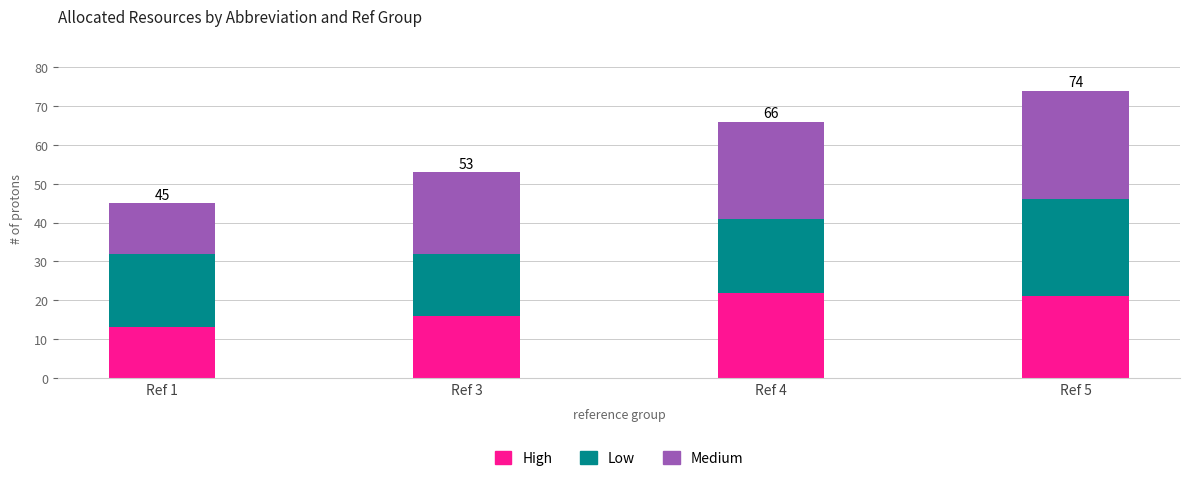

What is the difference between the maximum and minimum values in the High series?

9